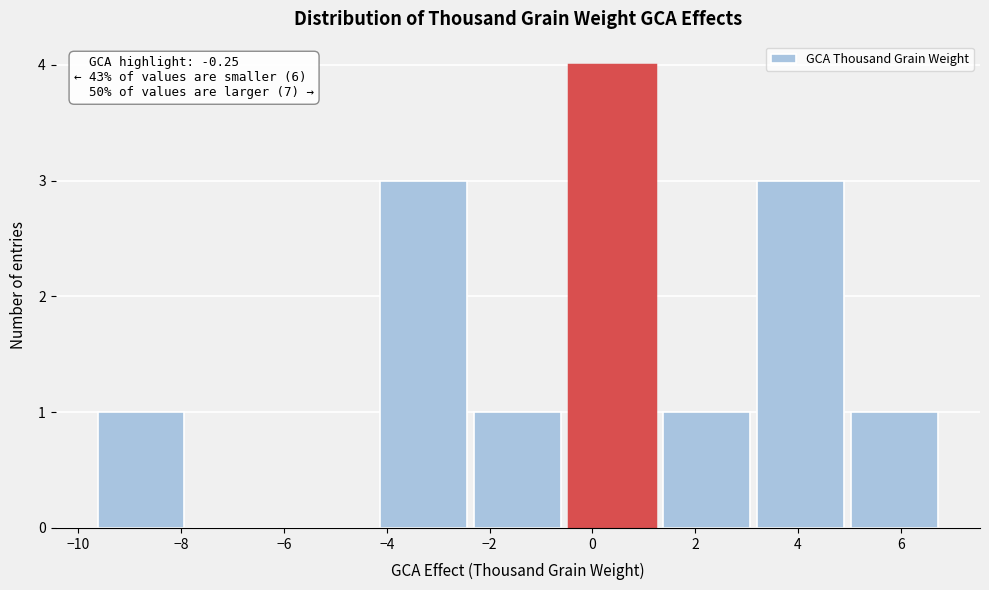

Over which range of the x-axis is the bar tallest?

-0.6 to 1.4